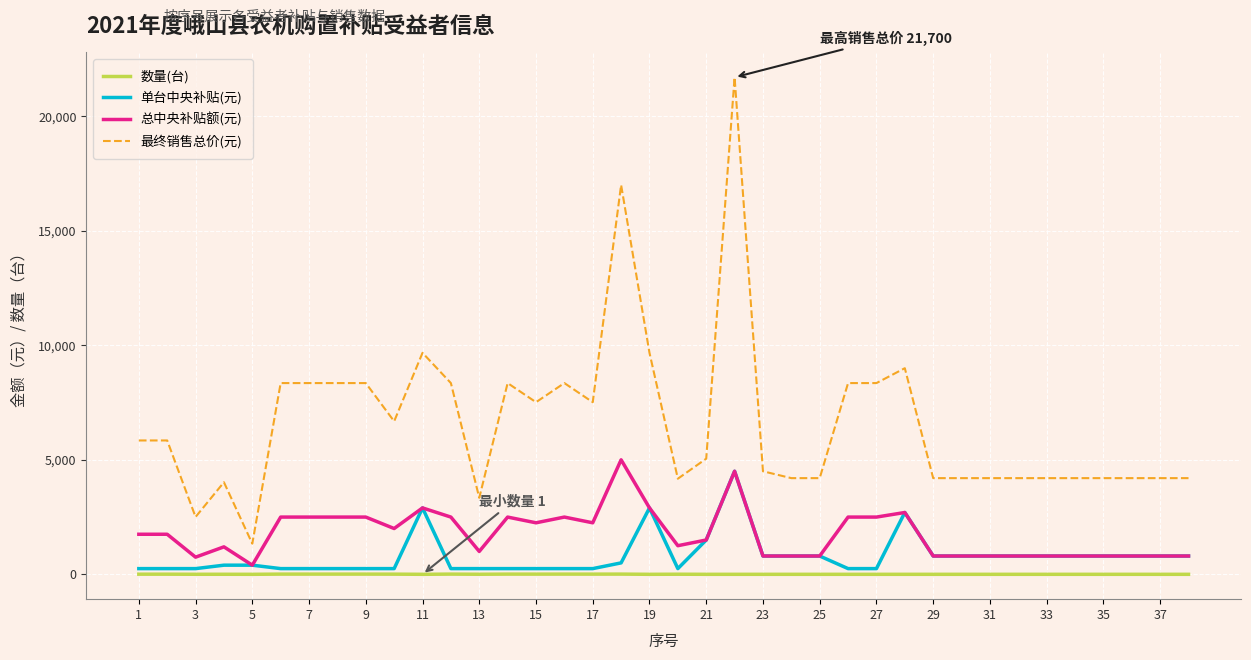

True or false: 最终销售总价(元) and 总中央补贴额(元) intersect in this chart.

False